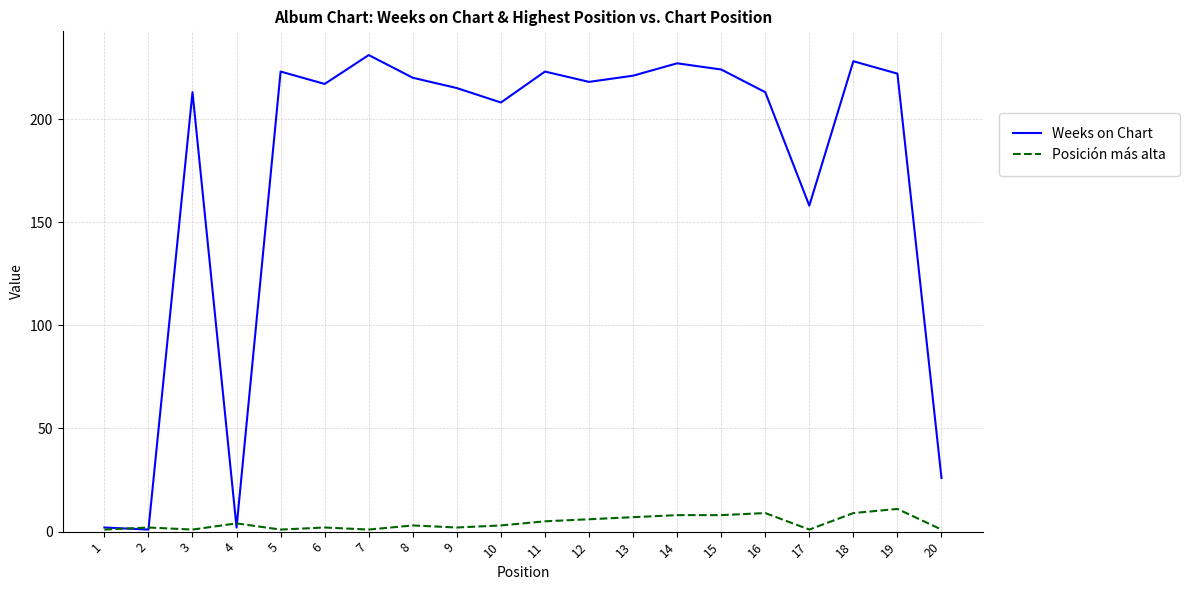

Which series has the largest total across all categories?

Weeks on Chart